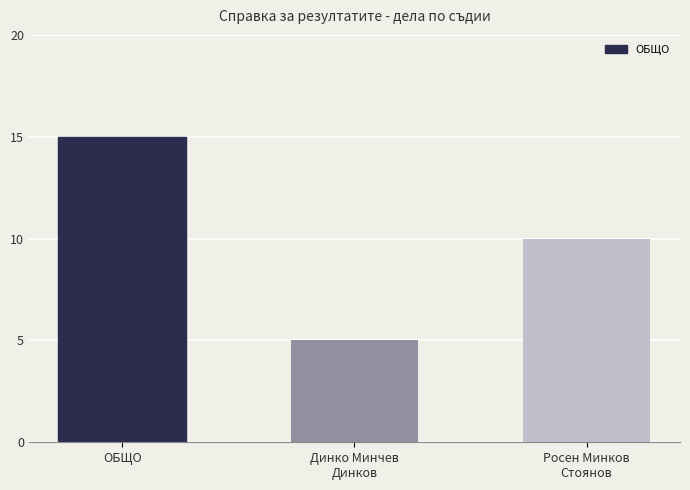

What is the label of the 2nd bar from the left?

Динко Минчев
Динков